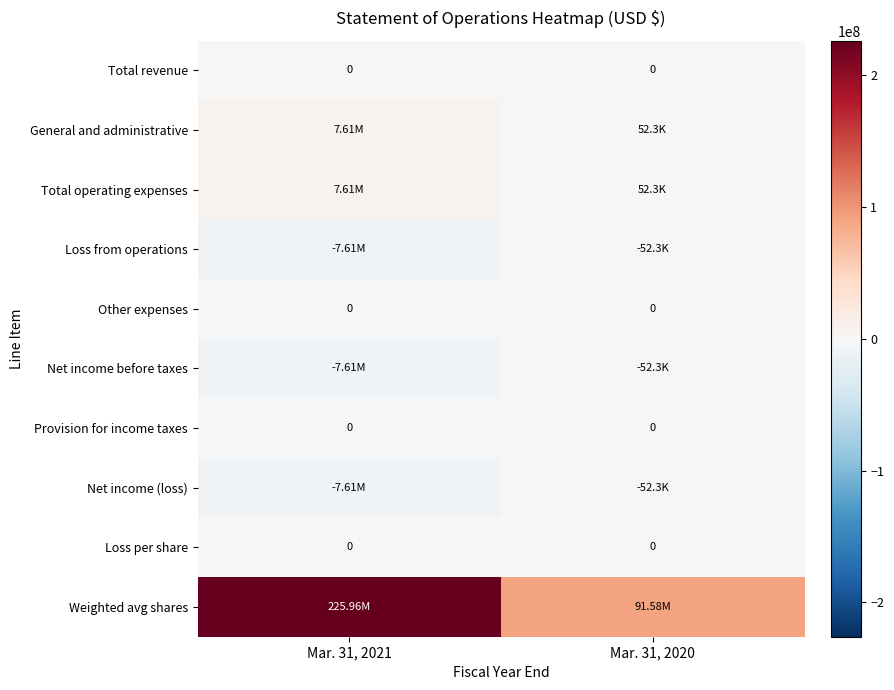

At how many categories does at least one series exceed 142286232?

1